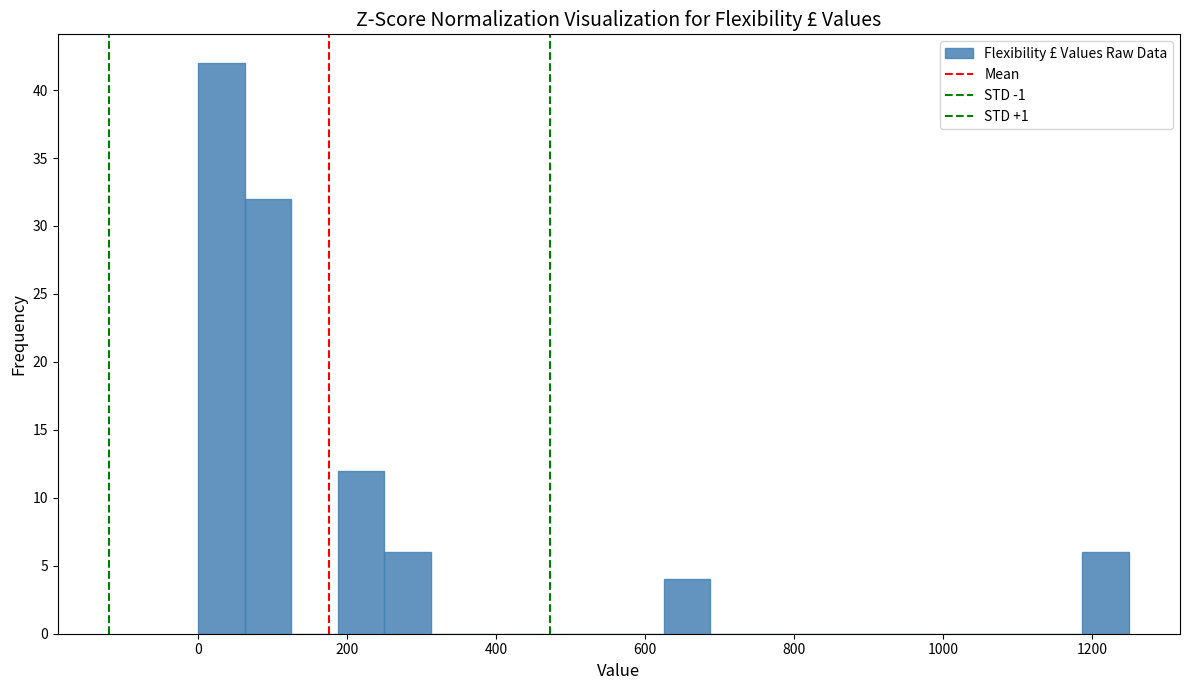

Around what value on the x-axis is the tallest bar? Give the approximate position of its centre, as read against the axis.

40